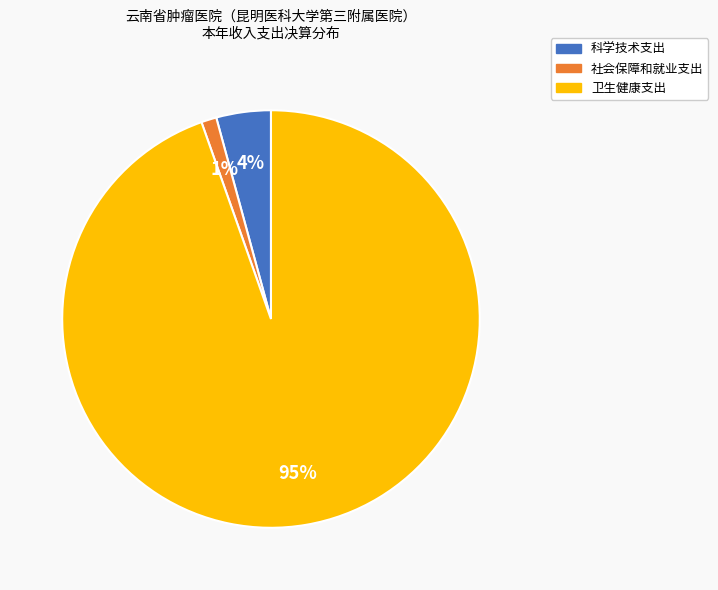

Count the number of slices in the pie.

3